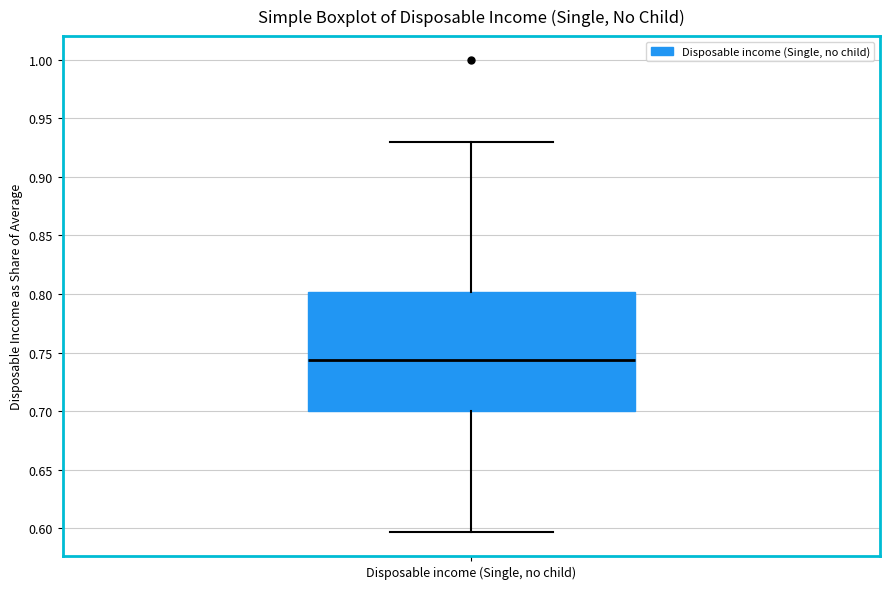

Read this box plot against the y-axis: the position of the median line, the range covered by the box, and the ends of both whiskers. The values are not printed on the chart, so give them approximately, as read against the axis.

median 0.745, box 0.700 to 0.800, whiskers 0.595 to 0.930